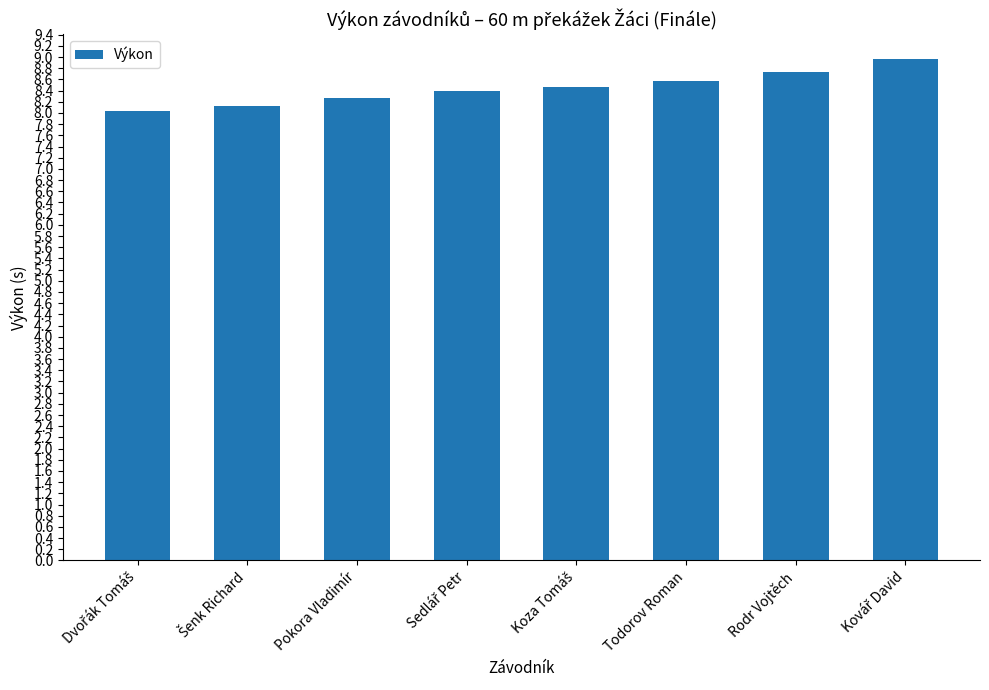

Reading left to right, extract all data points from this chart.

8.0	8.1	8.3	8.4	8.5	8.6	8.7	9.0